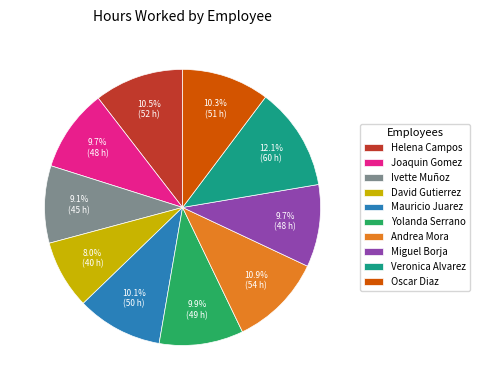

What percentage do Veronica Alvarez and Oscar Diaz together represent?

22.3%